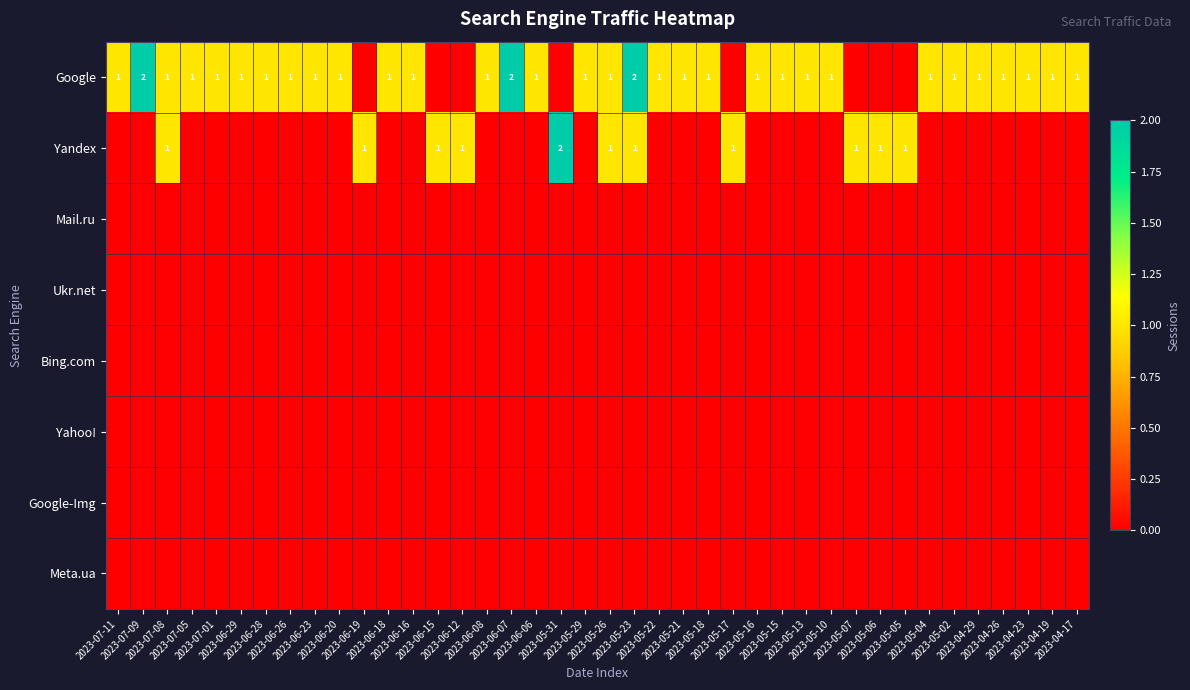

At how many categories does at least one series exceed 0?

40